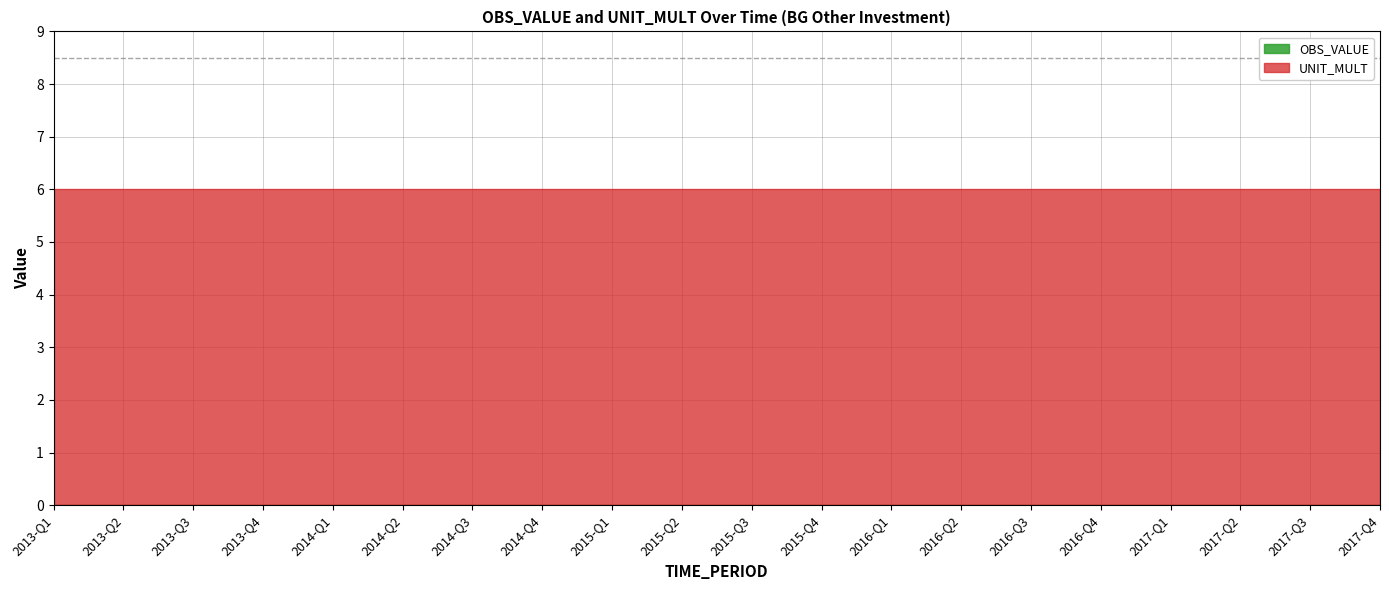

True or false: UNIT_MULT and DECIMALS intersect in this chart.

False